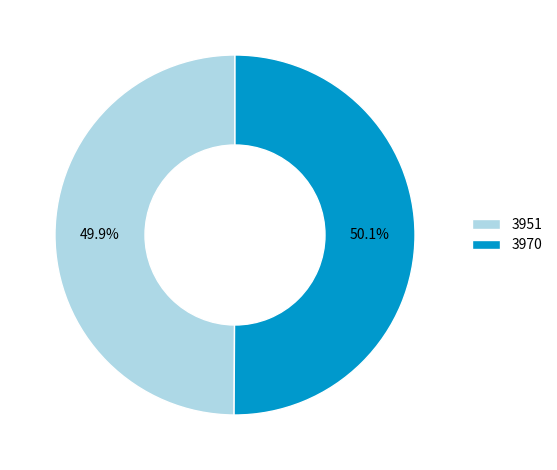

True or false: 3970 accounts for 65% of the total.

False